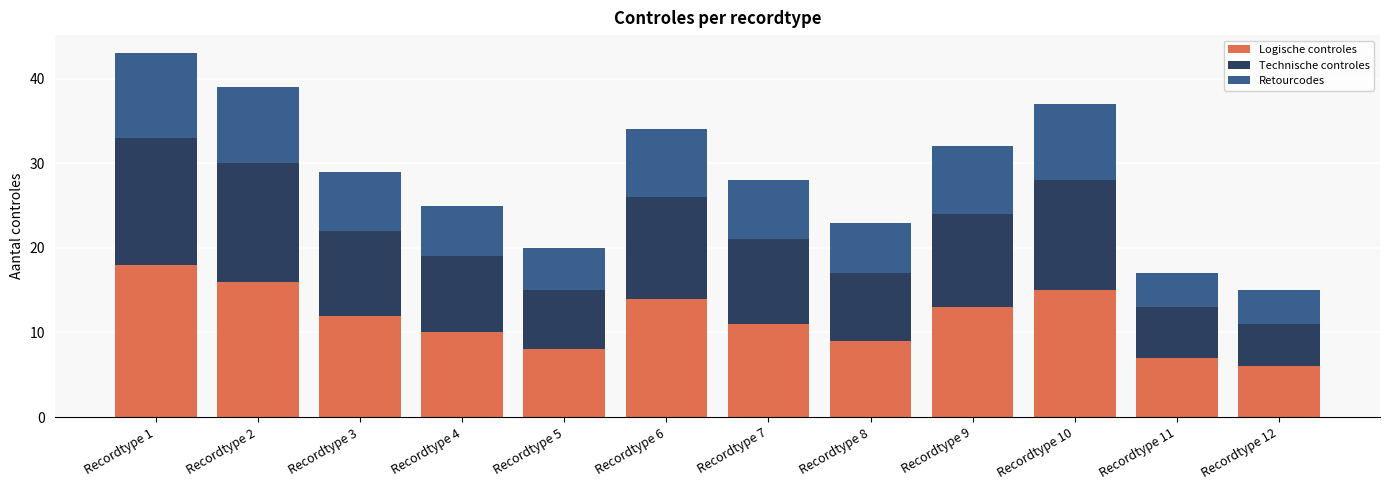

What is the difference between the Logische controles values at Recordtype 12 and Recordtype 8?

3